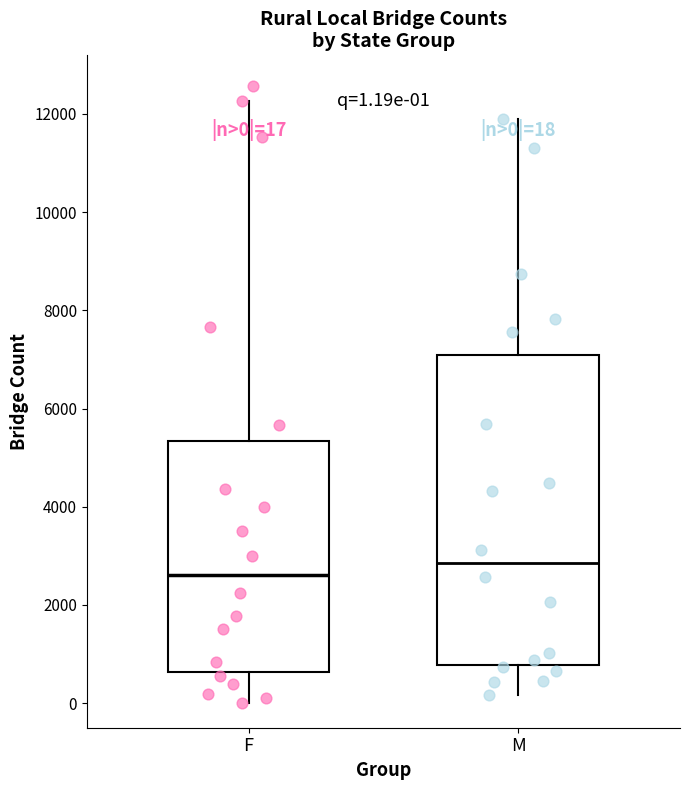

Comparing the boxes themselves (not the whiskers), which one is the tallest?

M